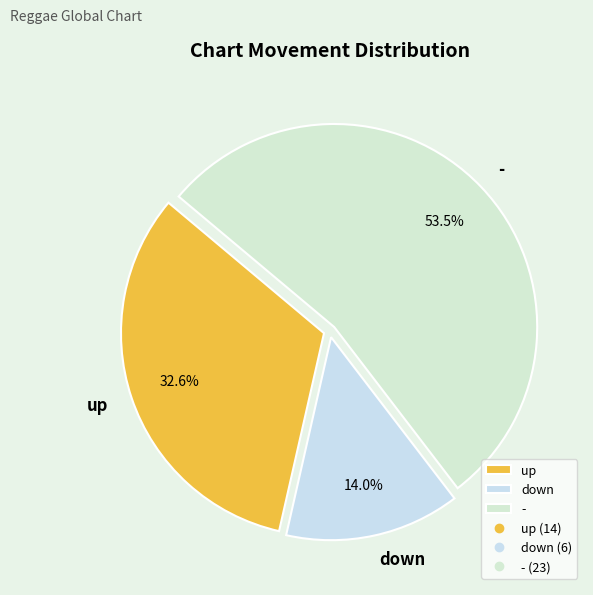

Is down the majority of the pie?

No